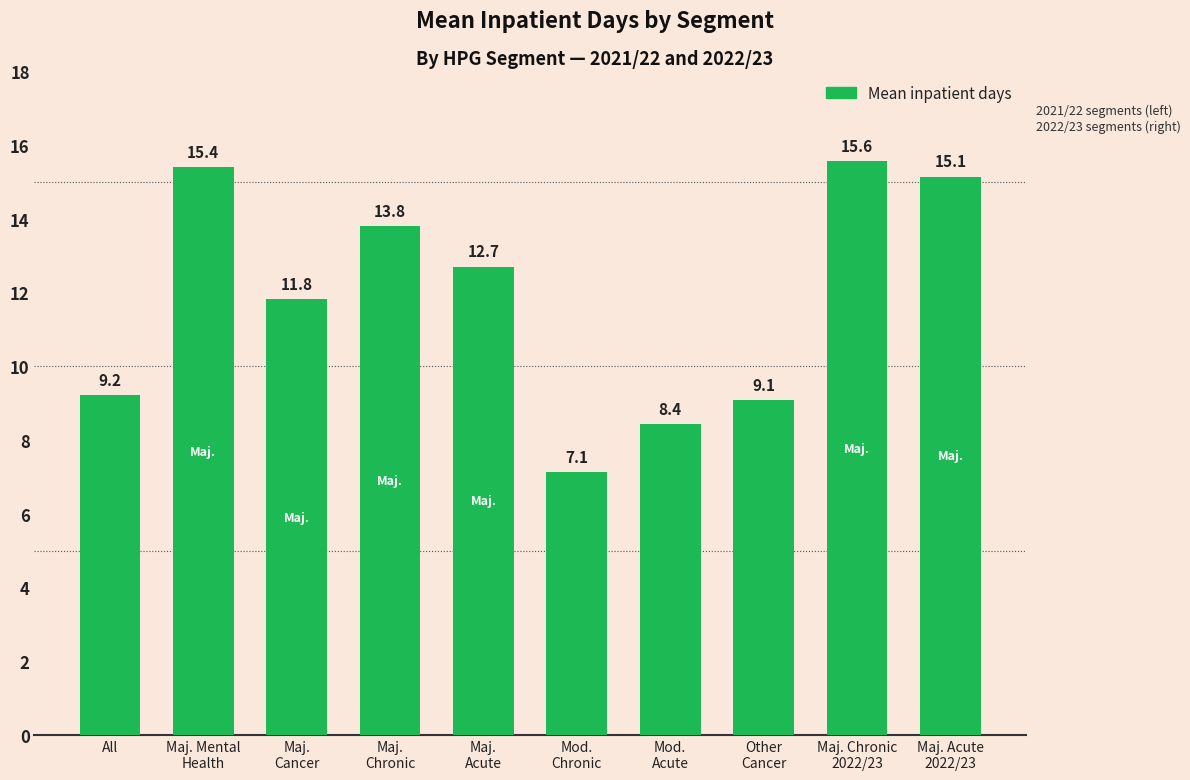

How many bars are there in total?

10